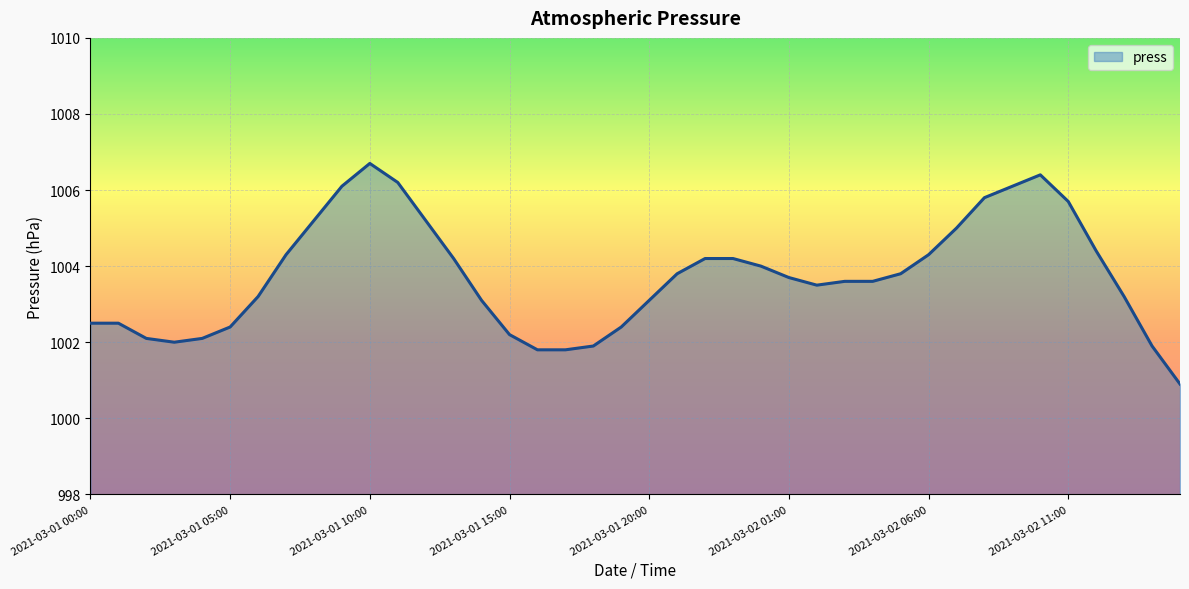

What is the smallest value displayed?

1000.9